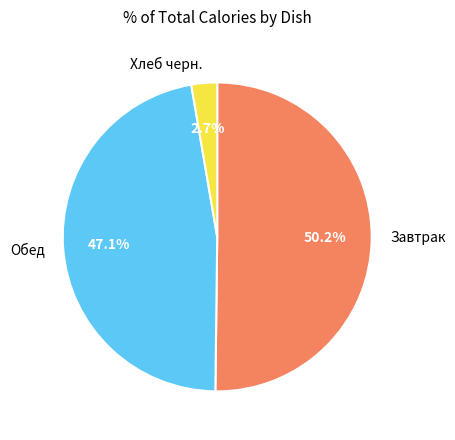

Count the number of slices in the pie.

3